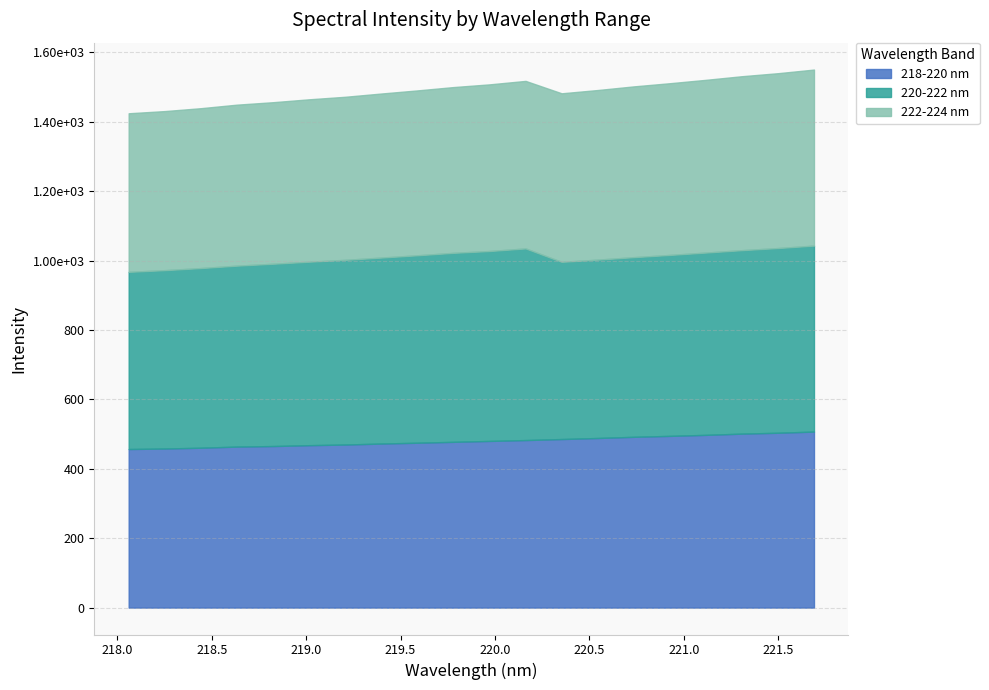

What is the value of the 218-220 nm point at the 3rd from the left?

460.7